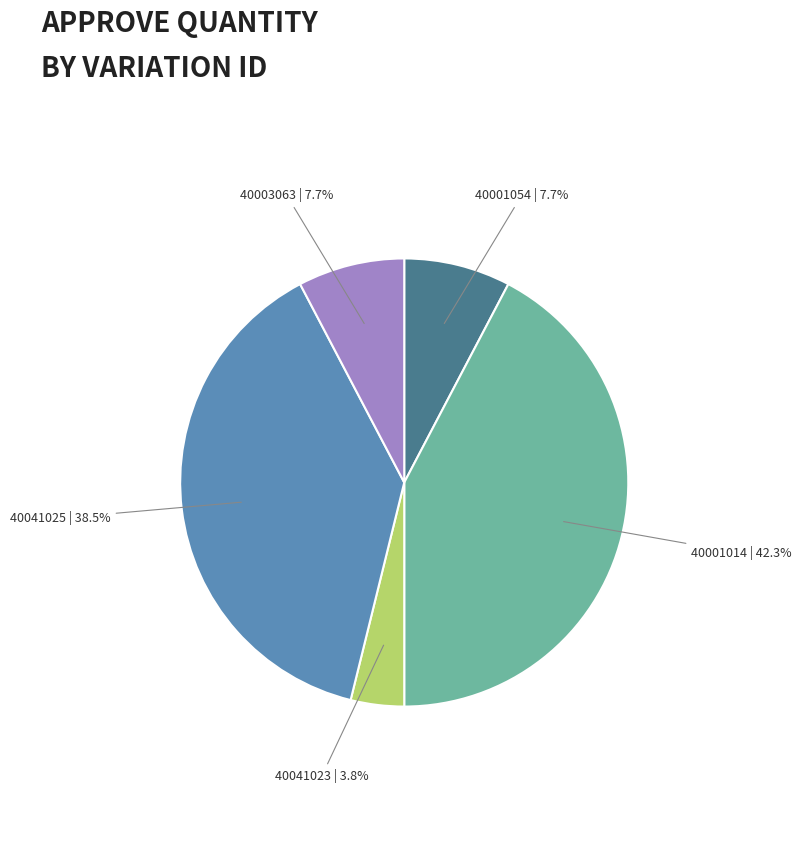

Is there a majority slice in this chart?

No